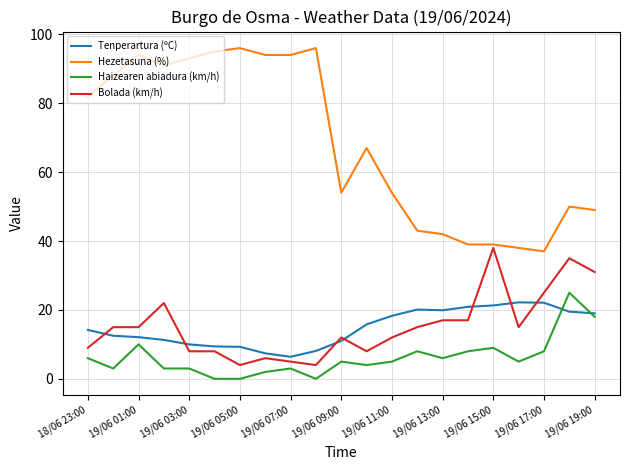

Which series has the widest spread of values?

Hezetasuna (%)